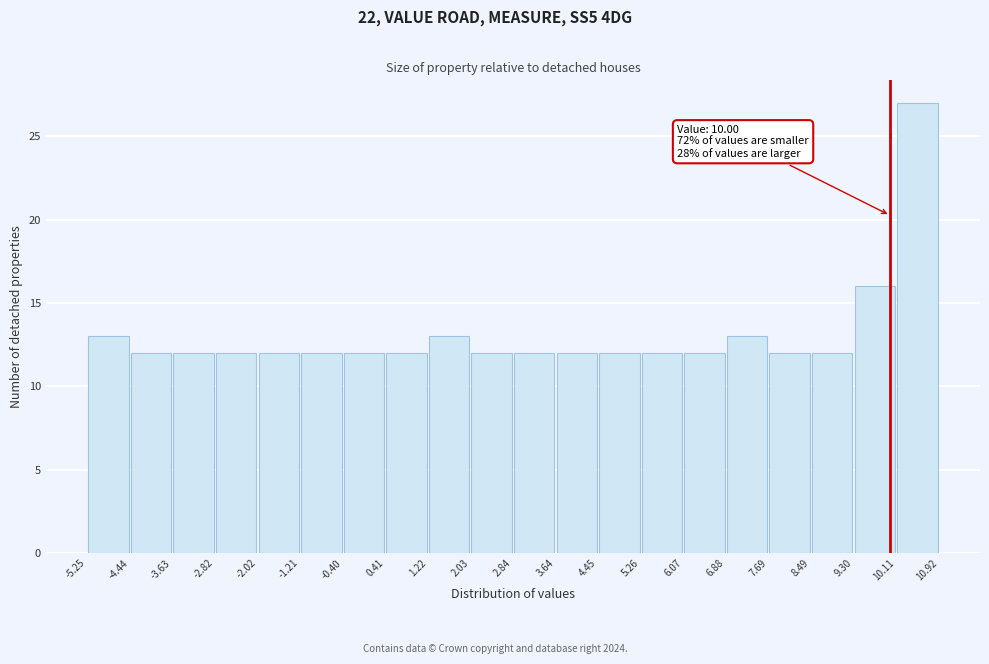

Over which range of the x-axis is the bar tallest?

10.11 to 10.92